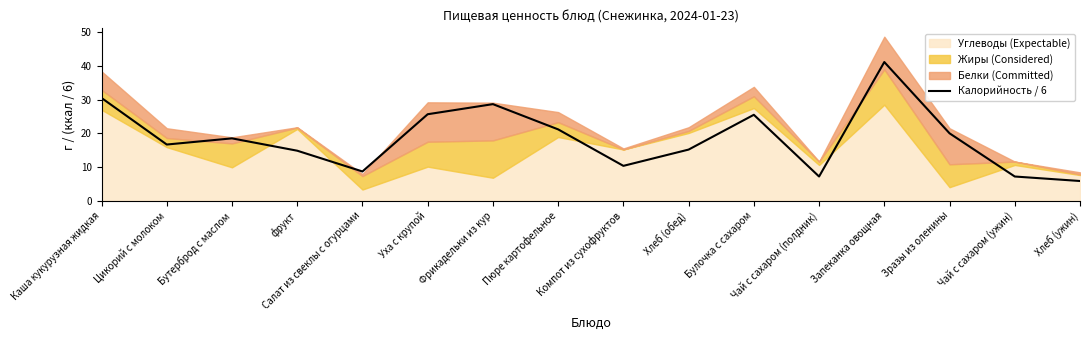

What is the difference between the second highest and minimum values?

24.7